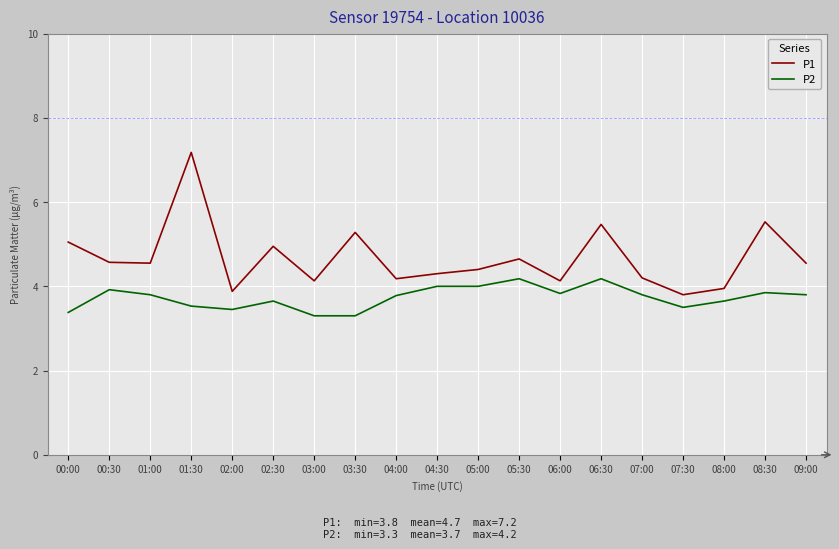

The value of P1 at 02:30 is 5.0. True or false?

True